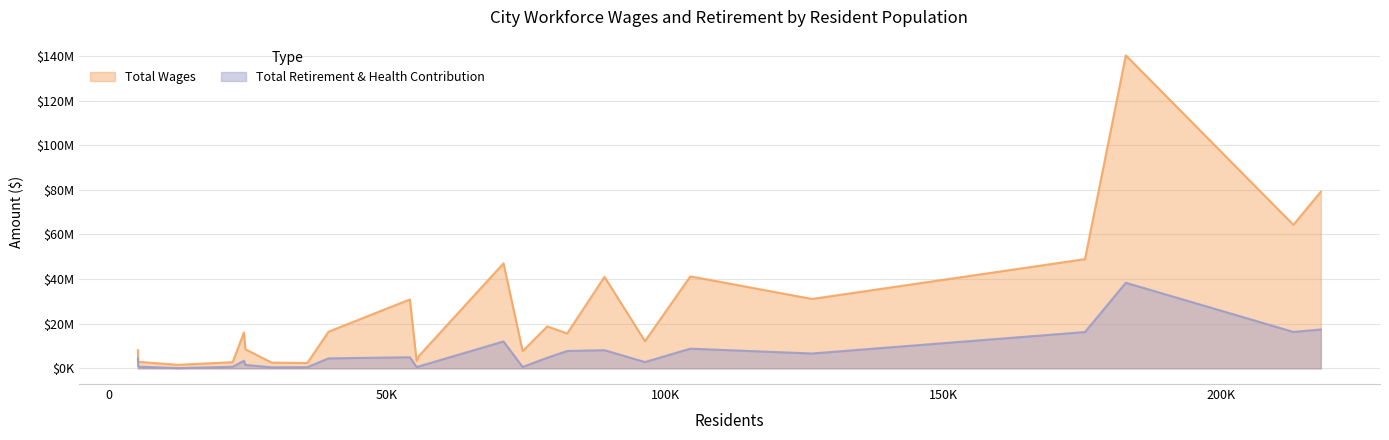

Rank the series by their average value, from lowest to highest.

Total Retirement & Health Contribution, Total Wages